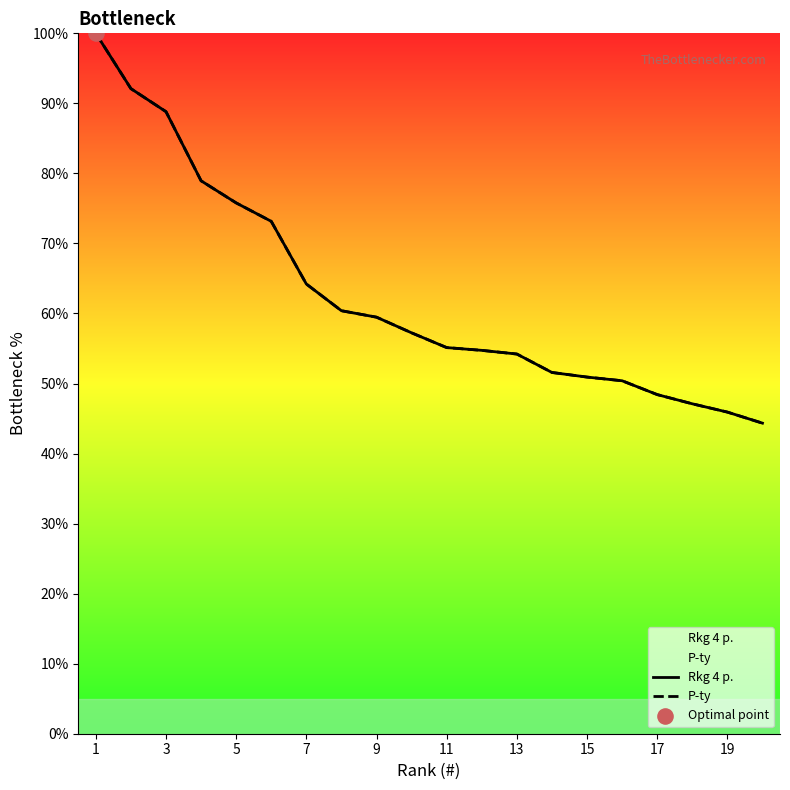

Which series reaches the minimum Y coordinate?

Rkg 4 p.